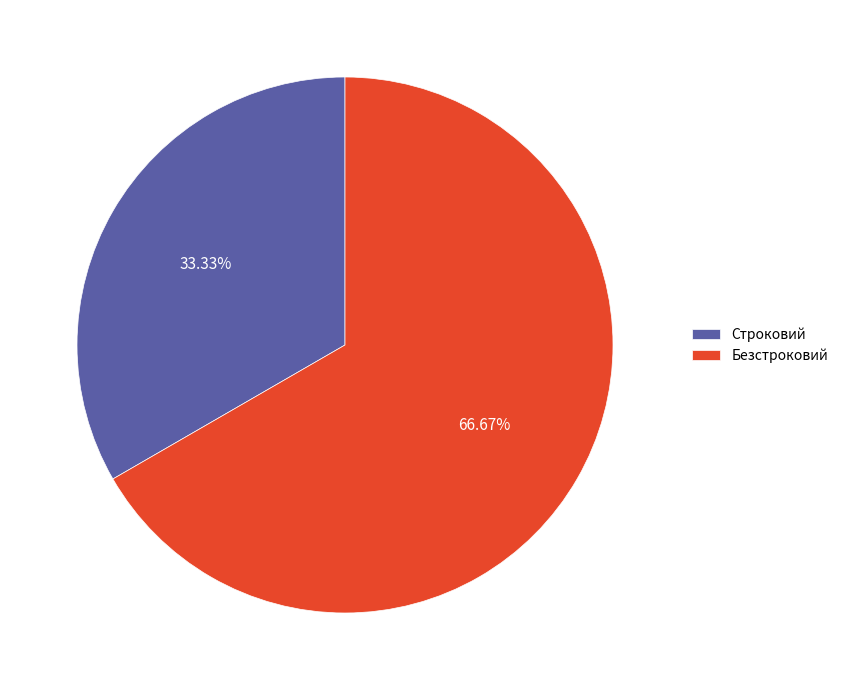

To the nearest percent, what is the difference between the Безстроковий and Строковий slice percentages?

33%